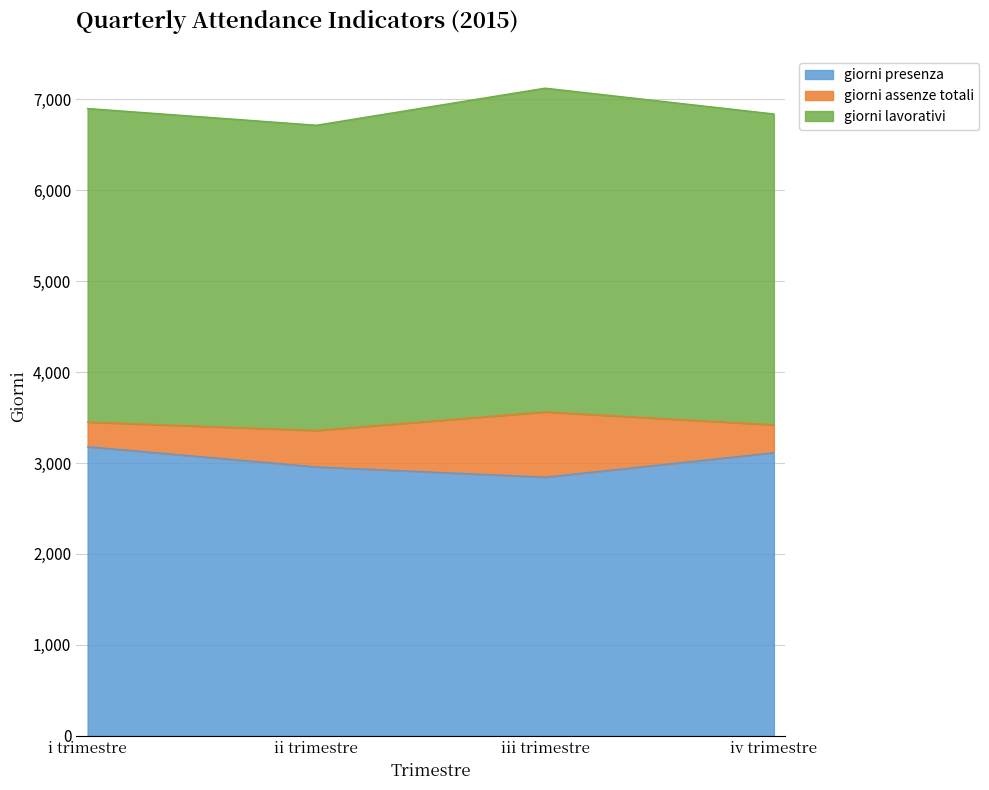

What is the maximum value for giorni presenza?

3179